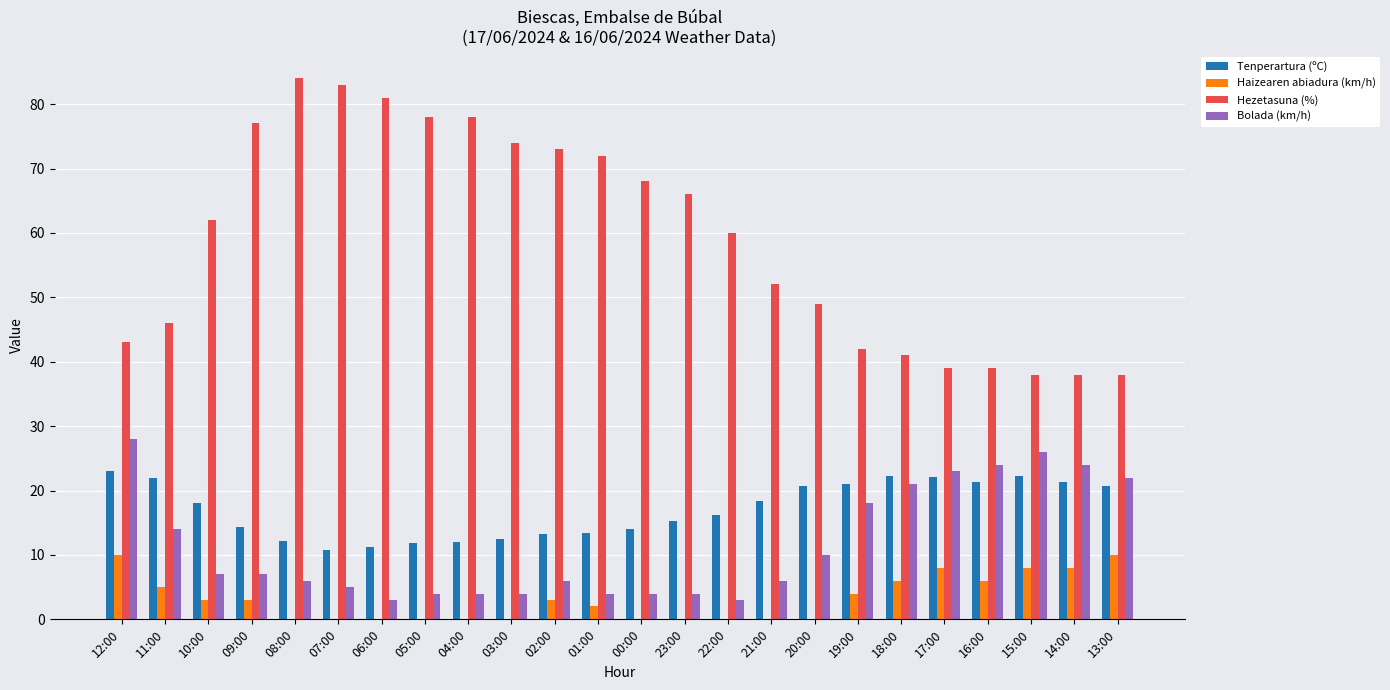

Count the number of data series in this chart.

4